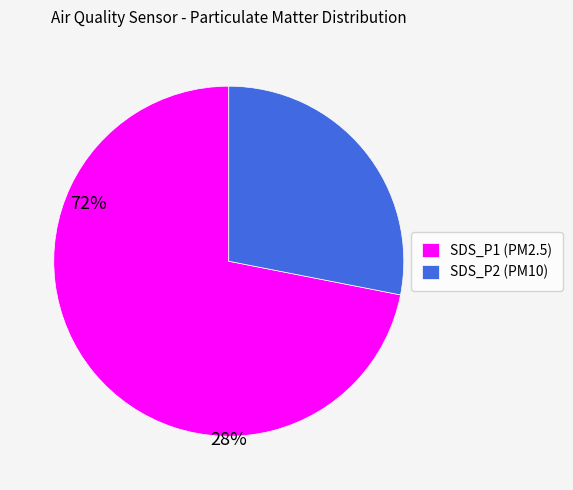

Is it true that SDS_P2 (PM10) is 28% of the pie?

True